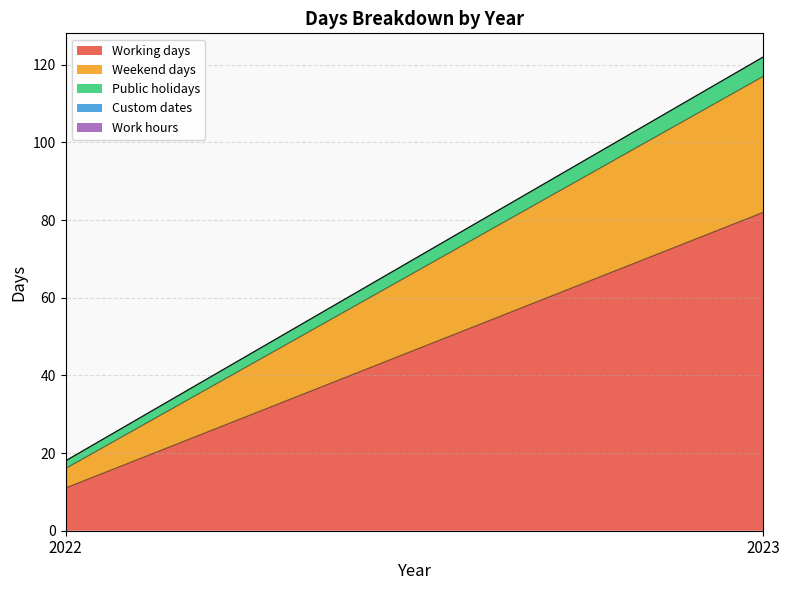

Which category has the highest value across all series?

2023